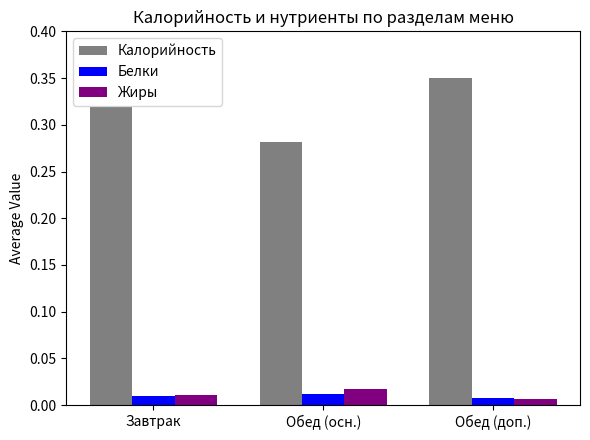

Which series changed the most between Обед (осн.) and Обед (доп.)?

Калорийность